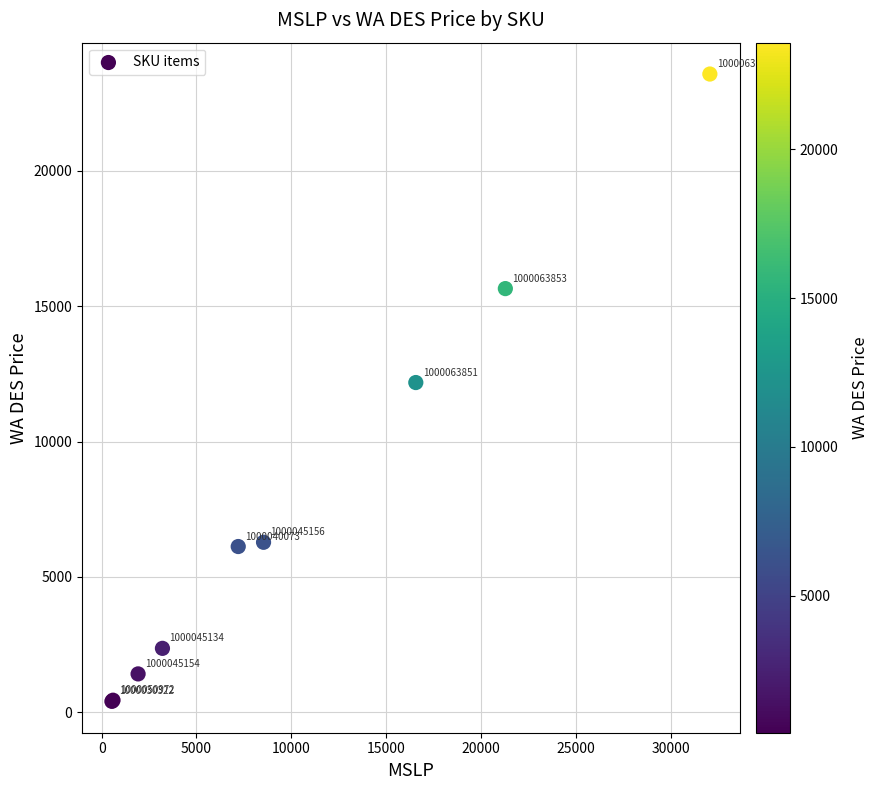

What Y value in the scatter plot is closest to 11989?

12179.9